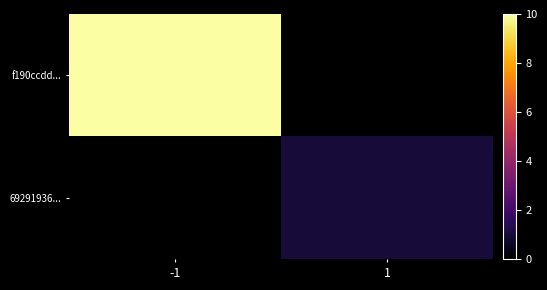

True or false: f190ccdd... has a value of 10.0 at -1.

True